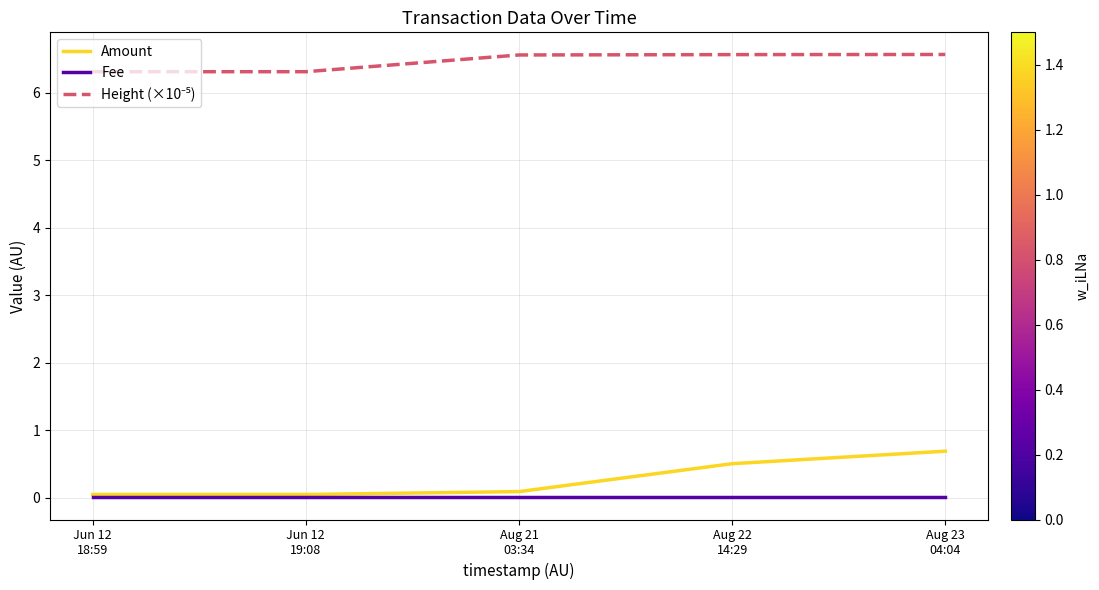

What is the greatest value displayed?

6.6